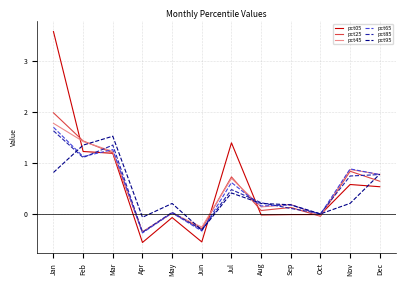

At which category does the chart reach its peak across all series?

Jan